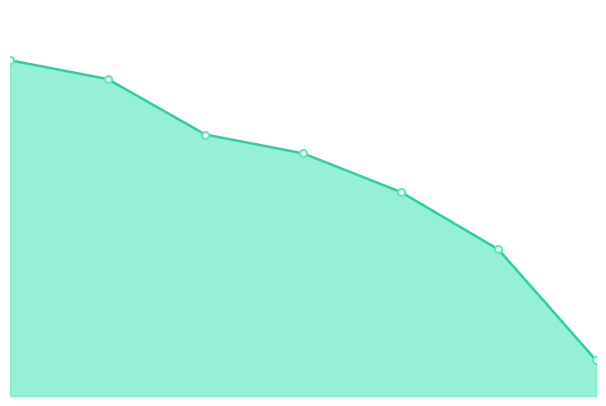

Is this an area chart (filled region under the line)?

Yes